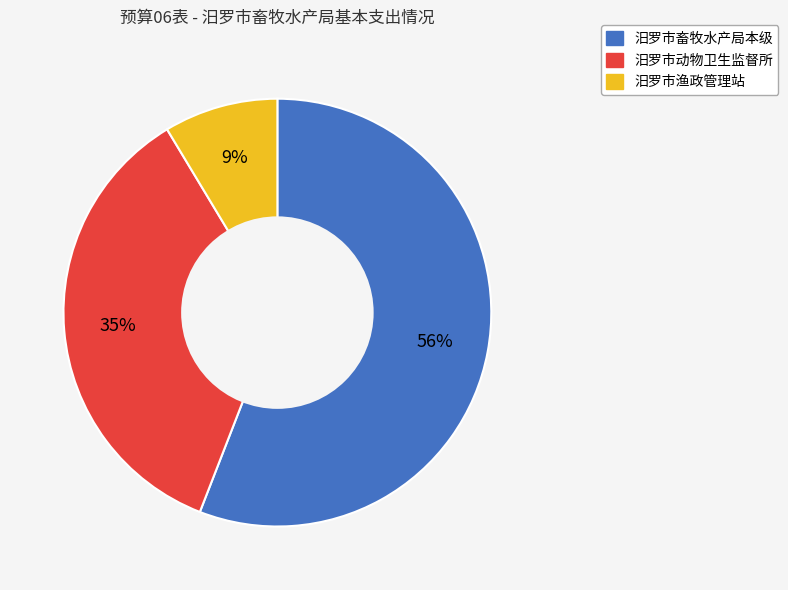

Which slice represents more than half of the pie?

汨罗市畜牧水产局本级